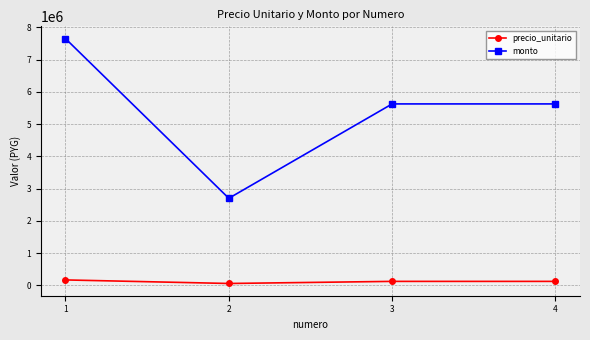

What is the maximum value shown in the chart?

7650000